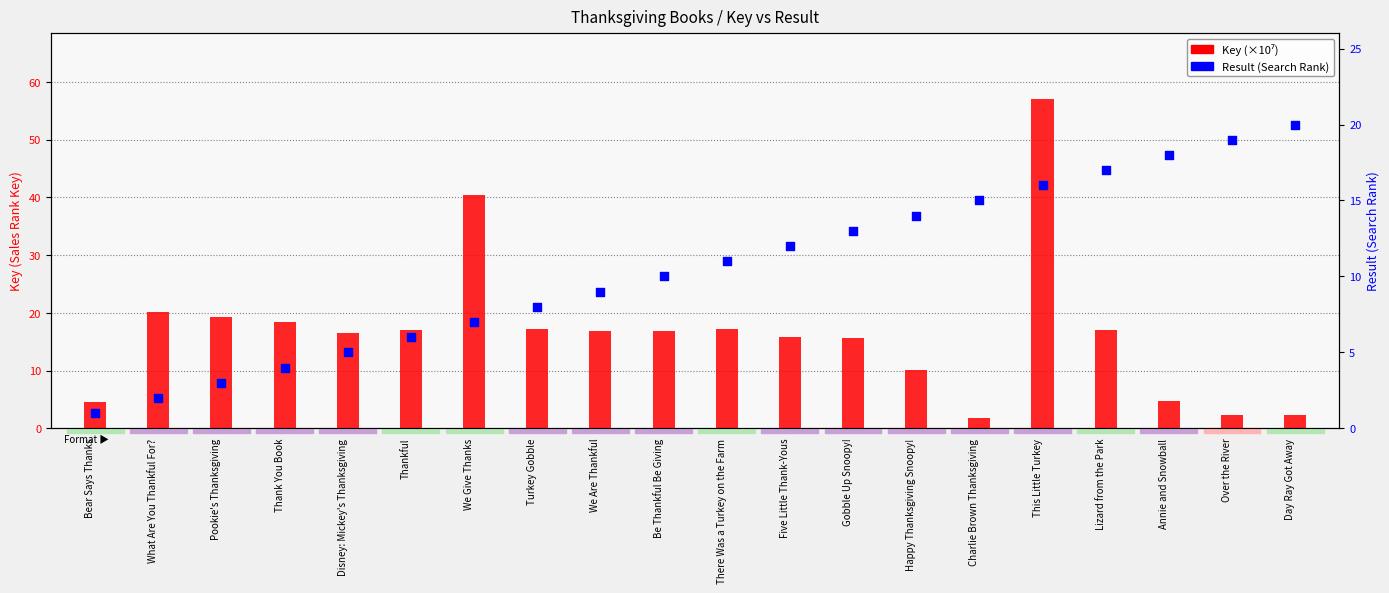

Which series has the largest Y range (max minus min)?

Key (×10⁷)